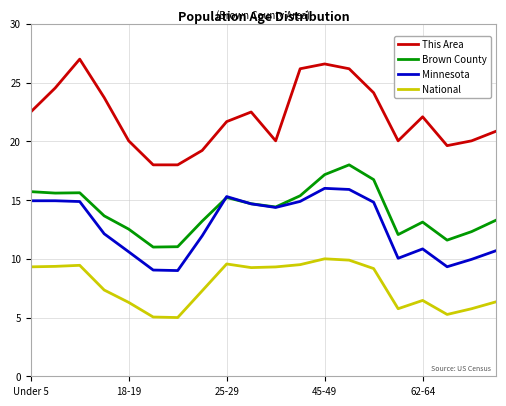

List the series in order of their peak value, highest first.

This Area, Brown County, Minnesota, National